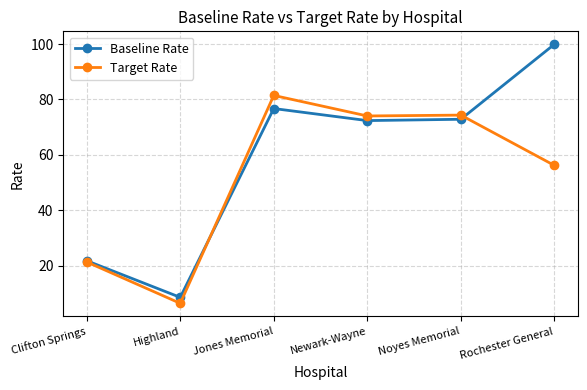

True or false: Baseline Rate has a value of 13.1 at Highland.

False